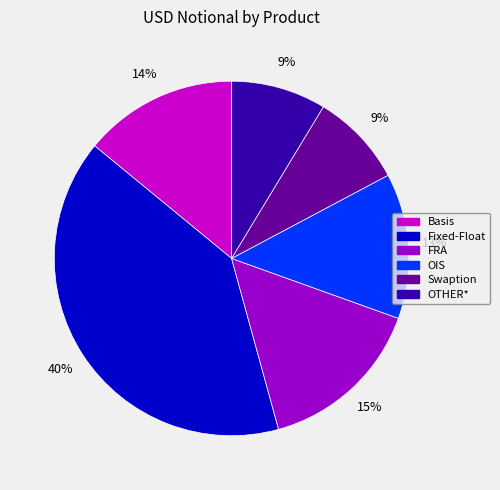

Does Fixed-Float account for over 50% of the chart?

No